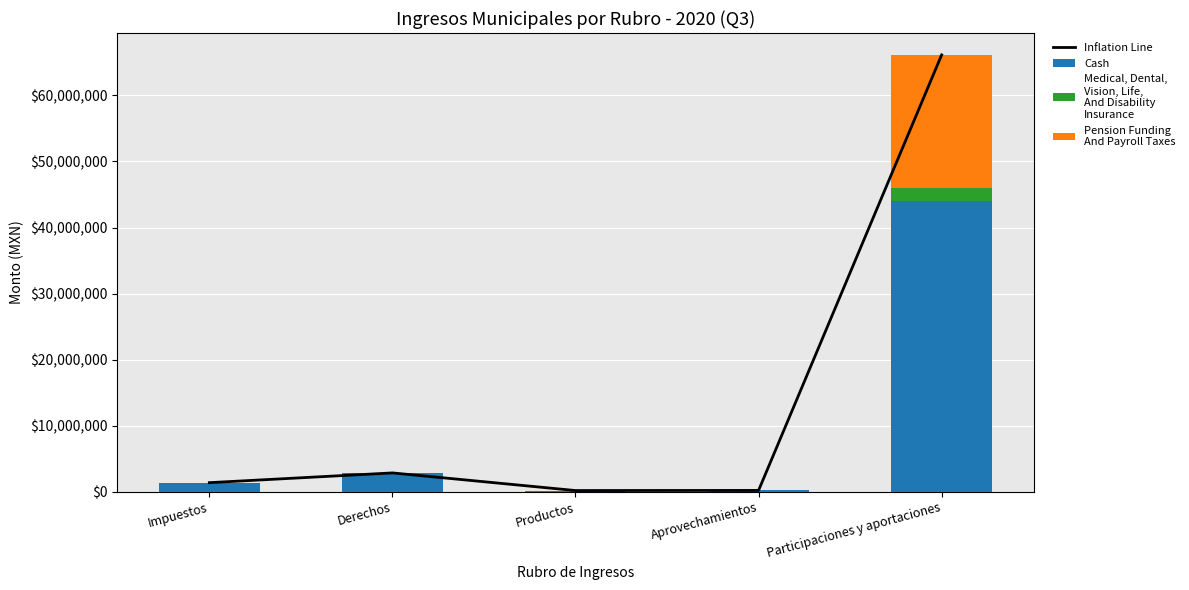

What is the value of the Inflation Line bar at the 1st from the left?

1388795.9